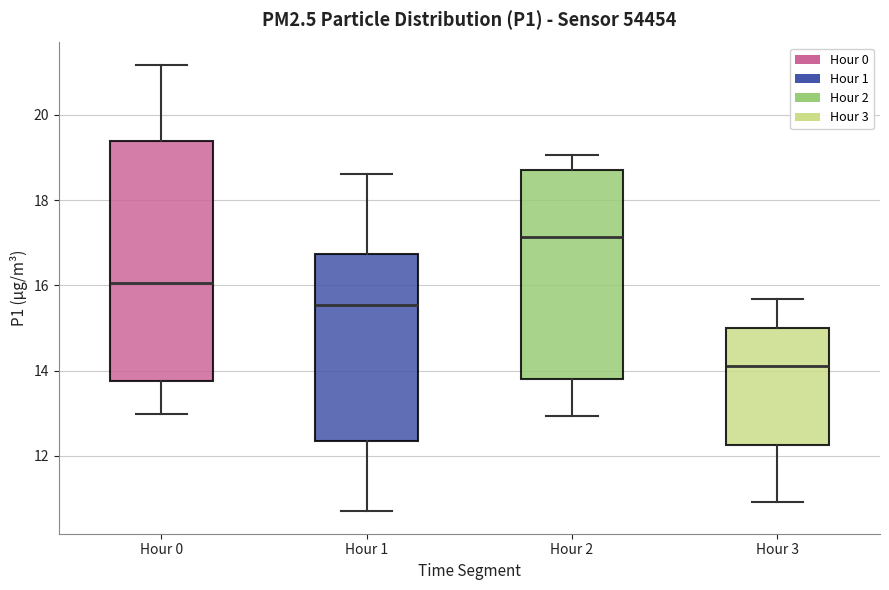

Reading left to right, read every box against the y-axis: the position of its median line, the range the box covers, and the ends of its whiskers. The values are not printed on the chart, so give them approximately, as read against the axis.

Hour 0: median 16.0, box 13.8 to 19.4, whiskers 13.0 to 21.2
Hour 1: median 15.6, box 12.4 to 16.8, whiskers 10.8 to 18.6
Hour 2: median 17.2, box 13.8 to 18.8, whiskers 13.0 to 19.0
Hour 3: median 14.2, box 12.2 to 15.0, whiskers 11.0 to 15.6